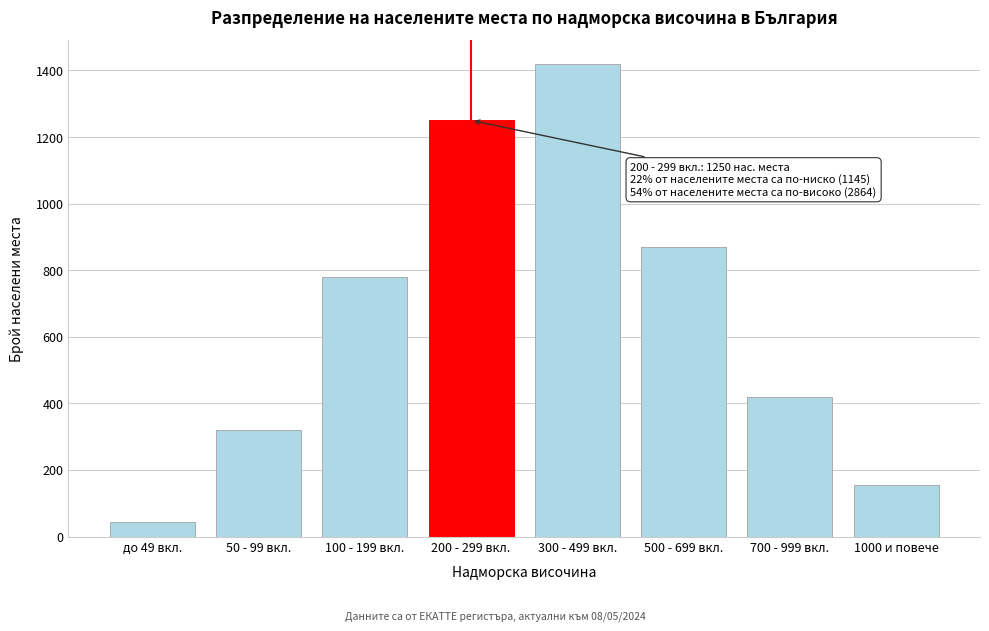

Reading left to right, list all the values displayed in this chart.

45	320	780	1250	1420	870	420	154